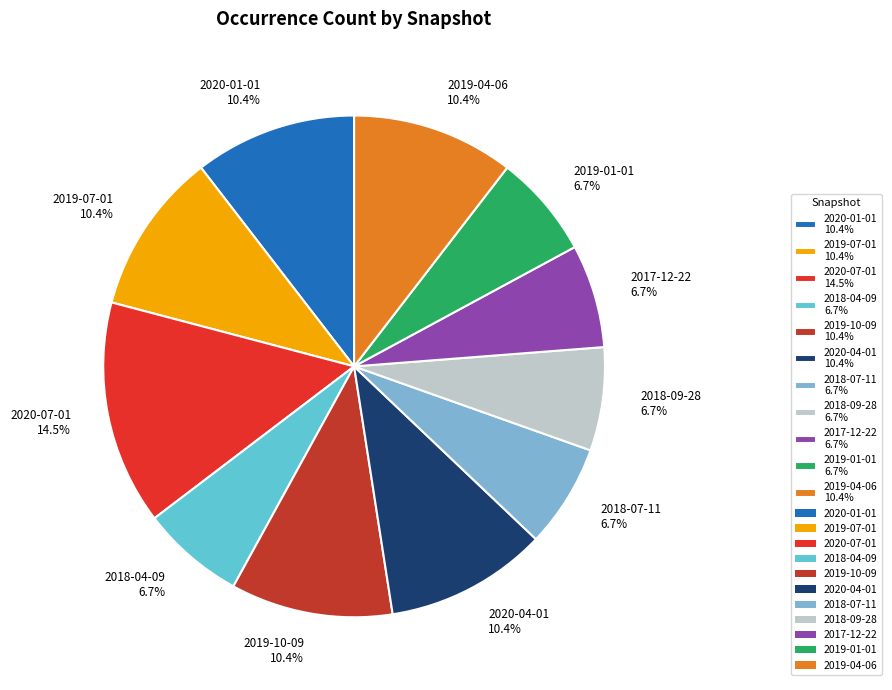

Does 2019-04-06 represent more than half of the total?

No